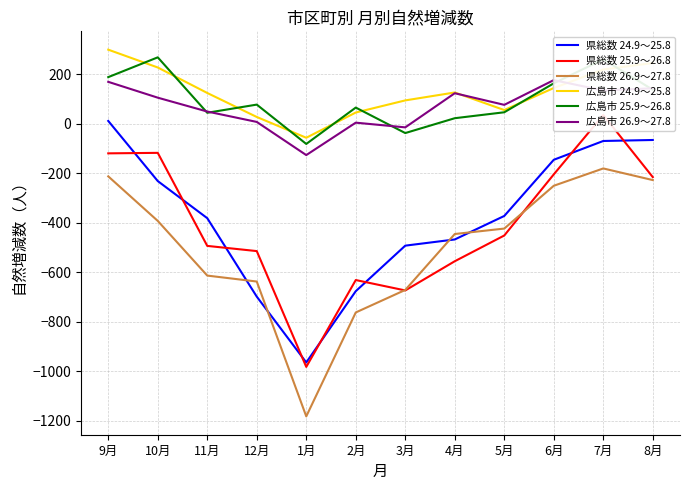

Which category has the lowest value in the 広島市 24.9～25.8 series?

1月